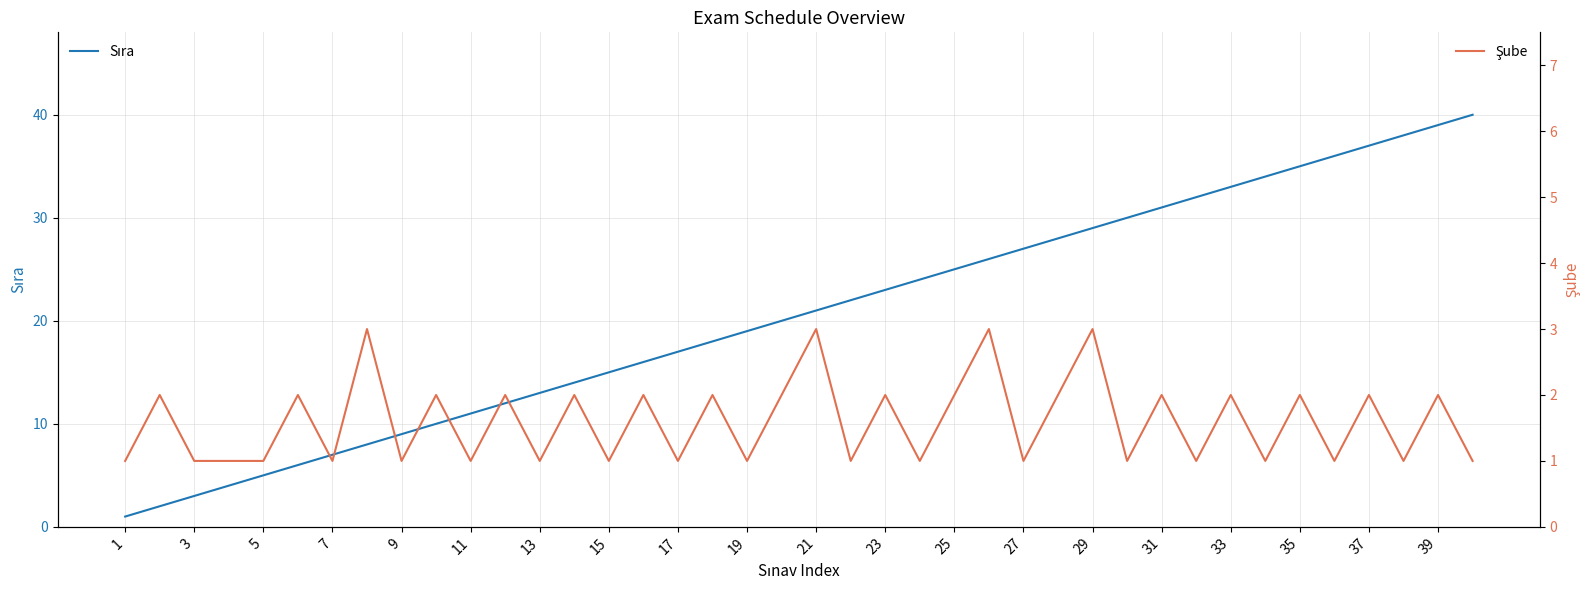

Rank the series by their average value, from lowest to highest.

Şube, Sıra